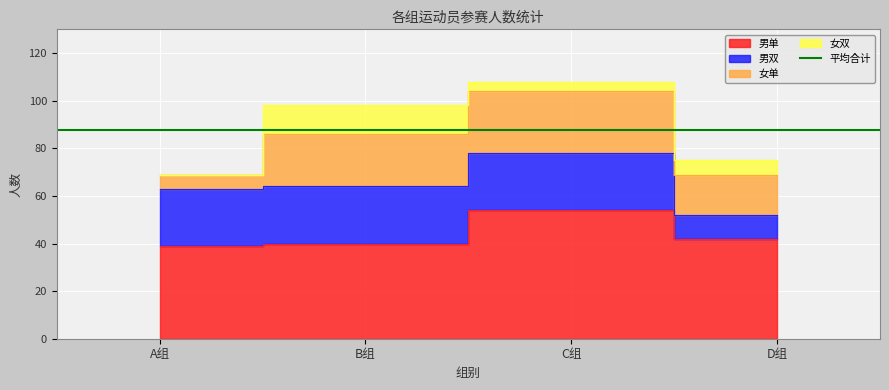

True or false: 男双 has more than 1 interior local peaks.

False